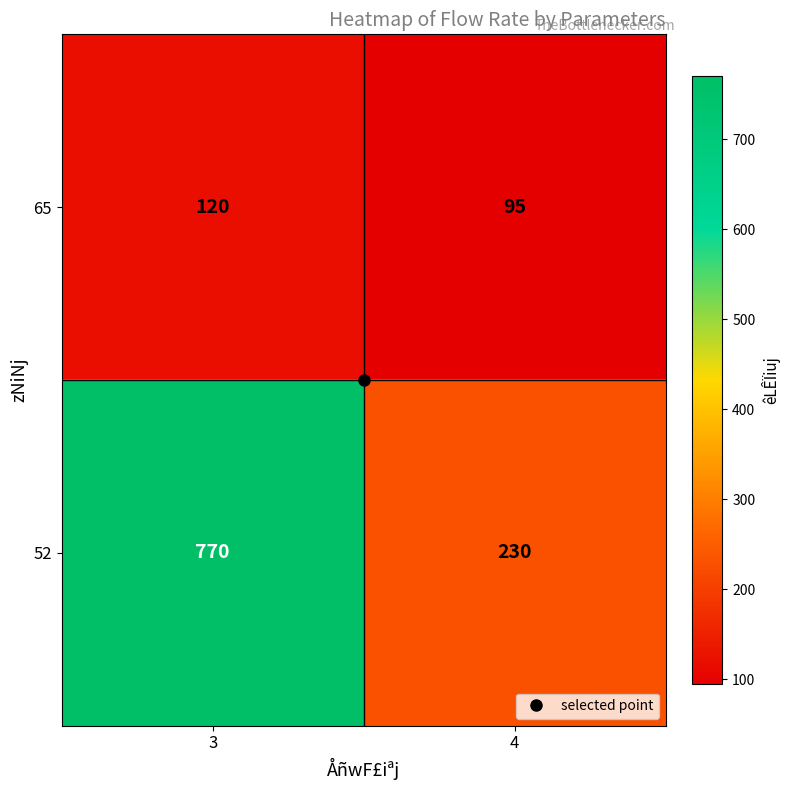

At which category is the sum across all series the highest?

3